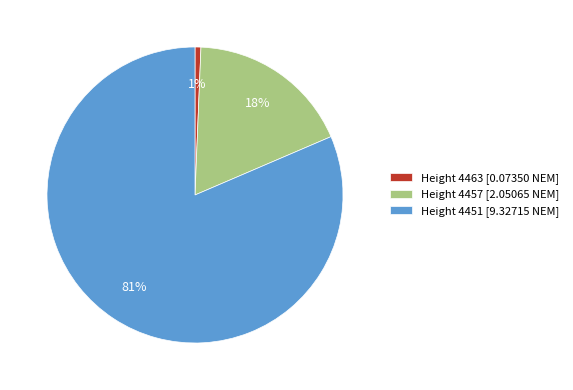

Which has a higher value, Height 4457 [2.05065 NEM] or Height 4451 [9.32715 NEM]?

Height 4451 [9.32715 NEM]